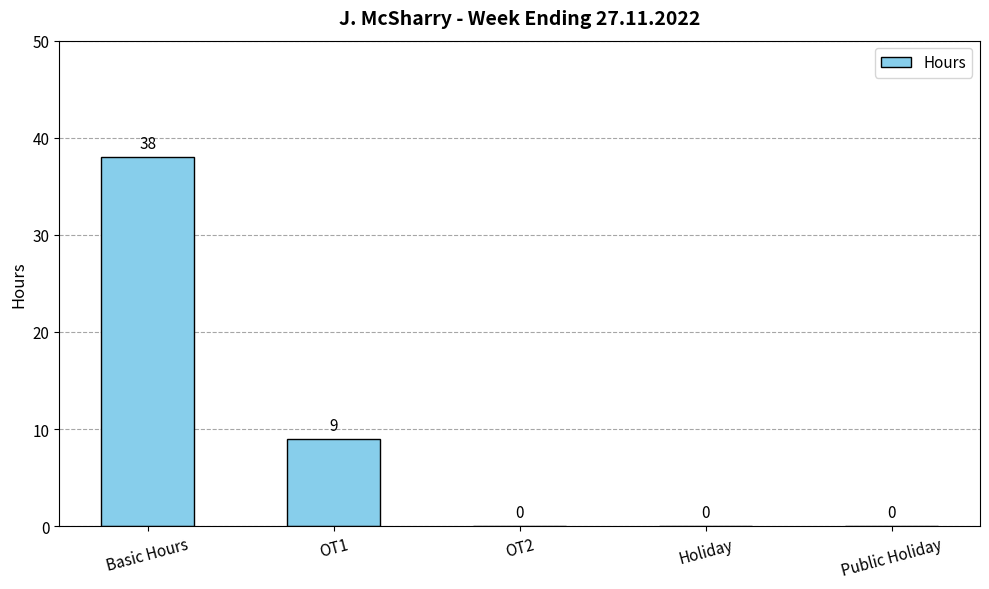

At which label is the value closest to 19?

OT1